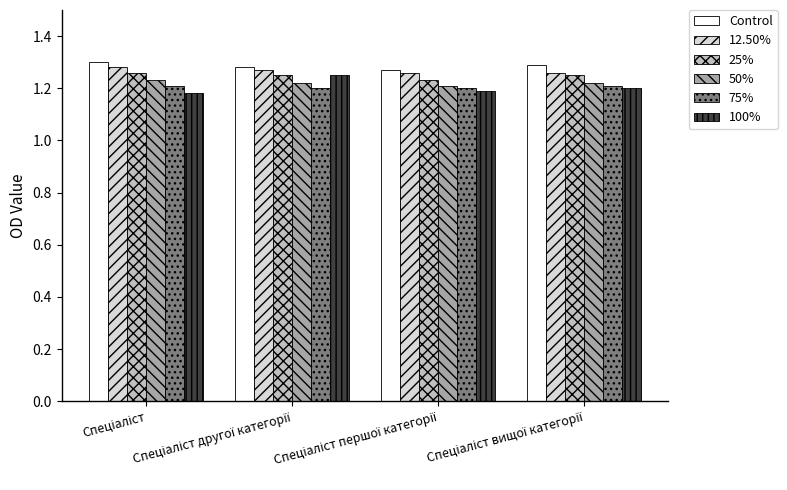

At how many categories does at least one series exceed 1?

4